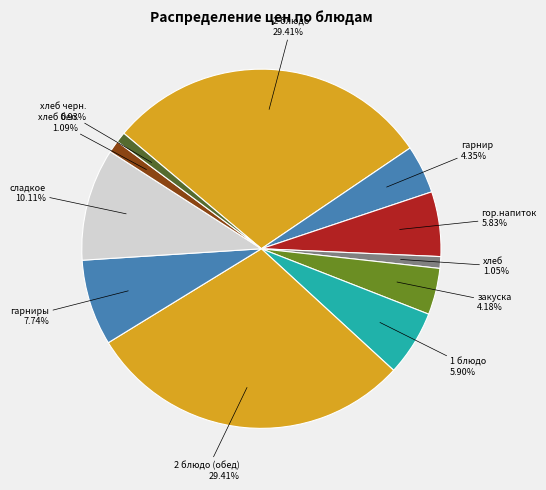

Count the number of slices in the pie.

11